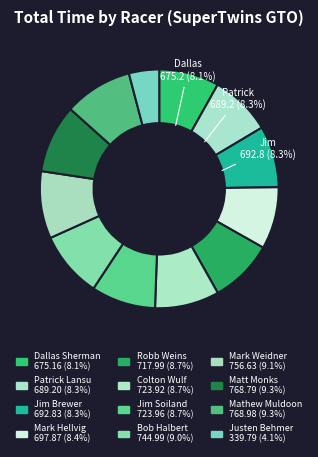

Count the number of slices in the pie.

12